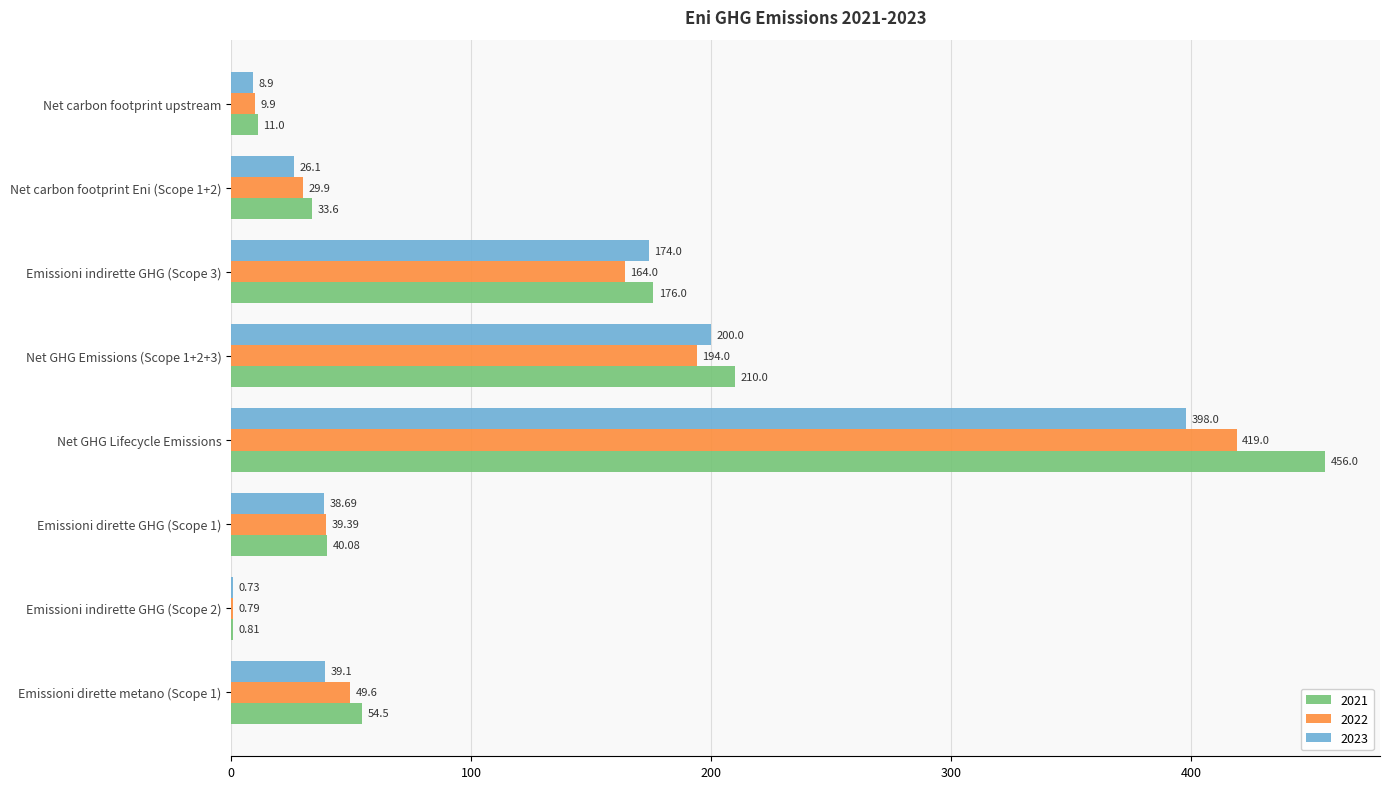

Between Net GHG Lifecycle Emissions and Emissioni dirette metano (Scope 1), which series saw the biggest shift?

2021